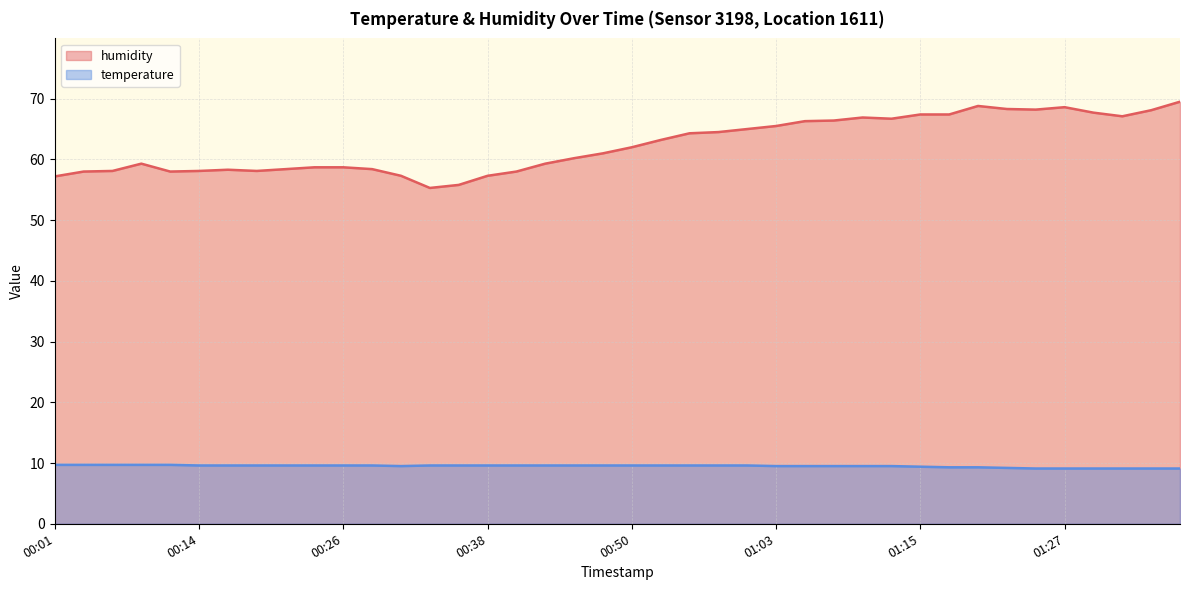

What is the difference between the highest and lowest values at 00:41?

48.4